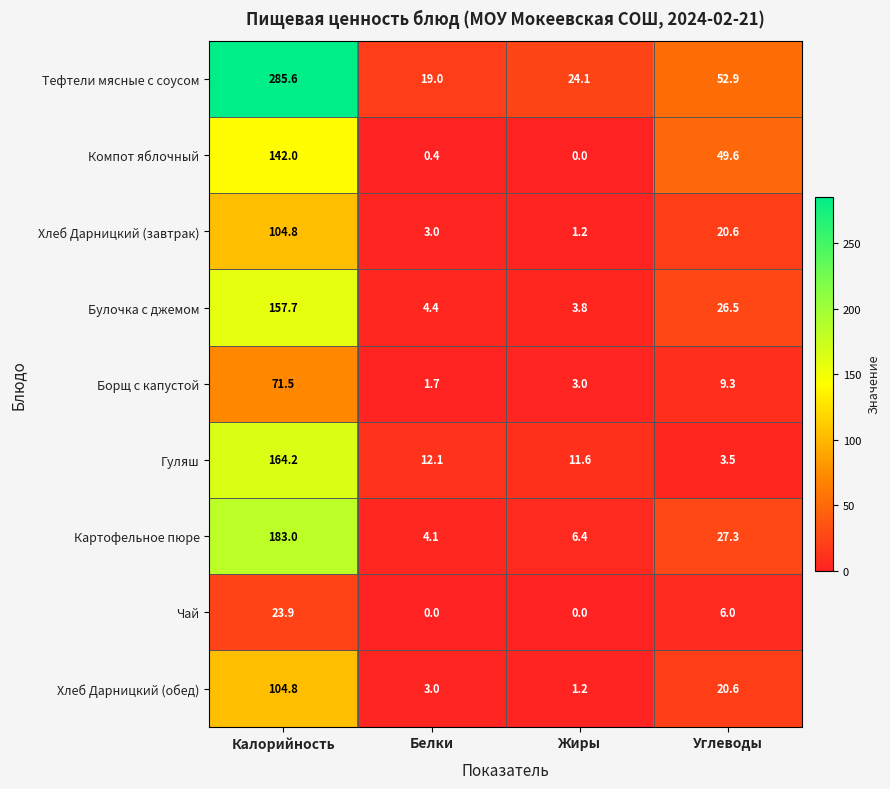

What is the maximum value for Хлеб Дарницкий (обед)?

104.8